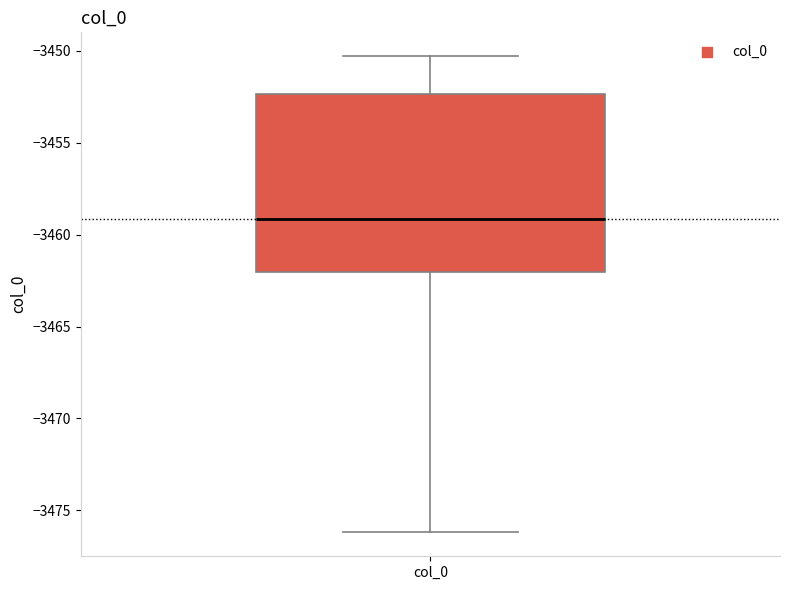

Transcribe this box plot: give where the median line is, the range the box spans, and where the two whiskers end, as read against the y-axis. The values are not printed on the chart, so give them approximately, as read against the axis.

median -3459.0, box -3462.0 to -3452.5, whiskers -3476.0 to -3450.5